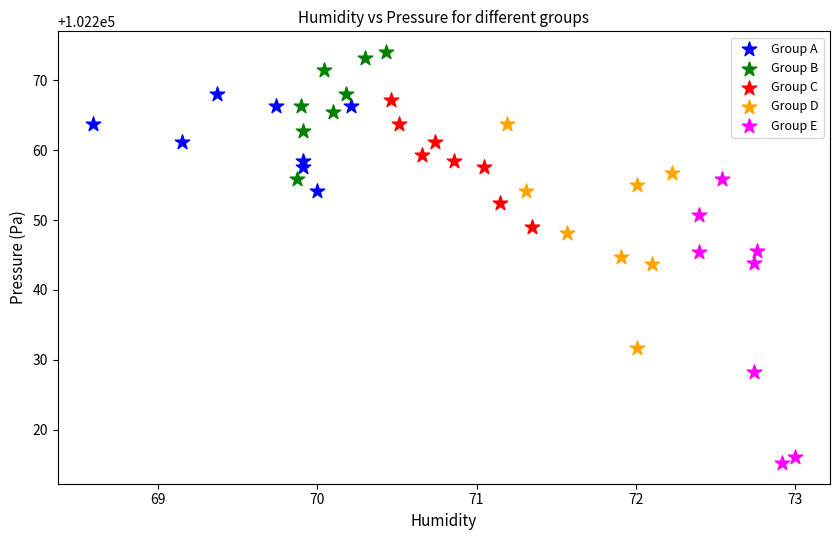

Which series has the widest spread of Y values?

Group E